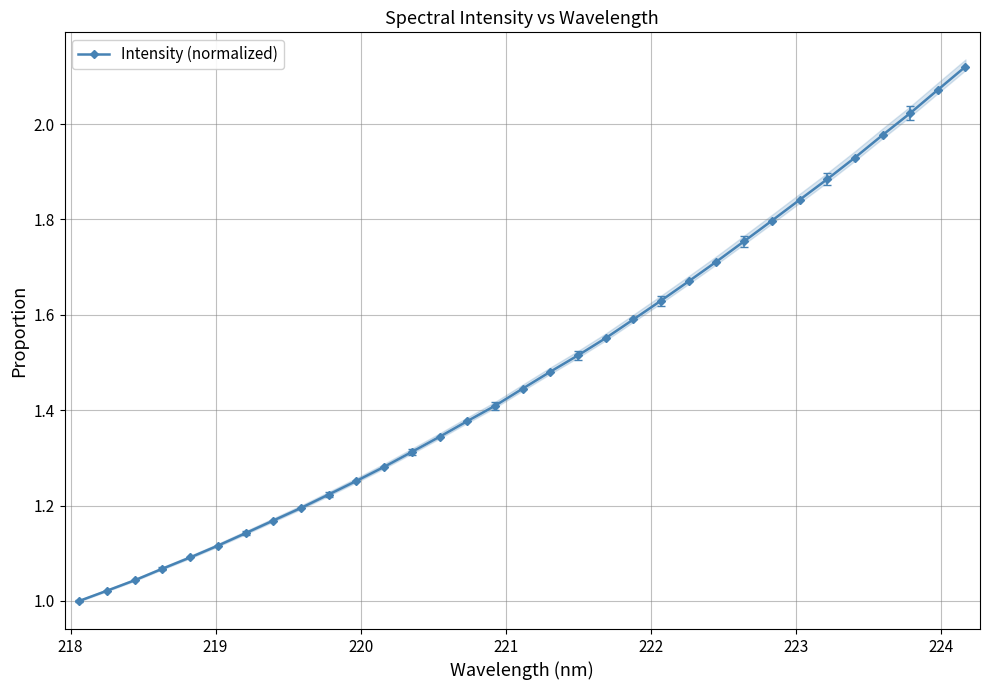

How many values exceed 1?

32